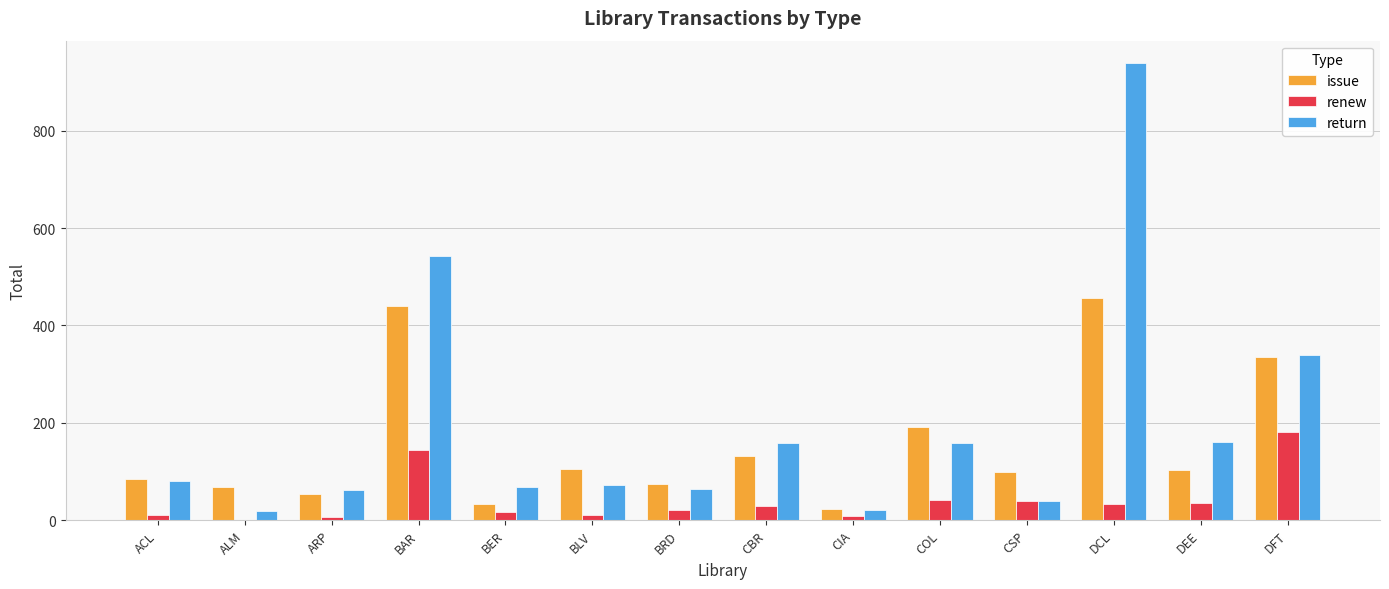

Which series has the widest spread of values?

return